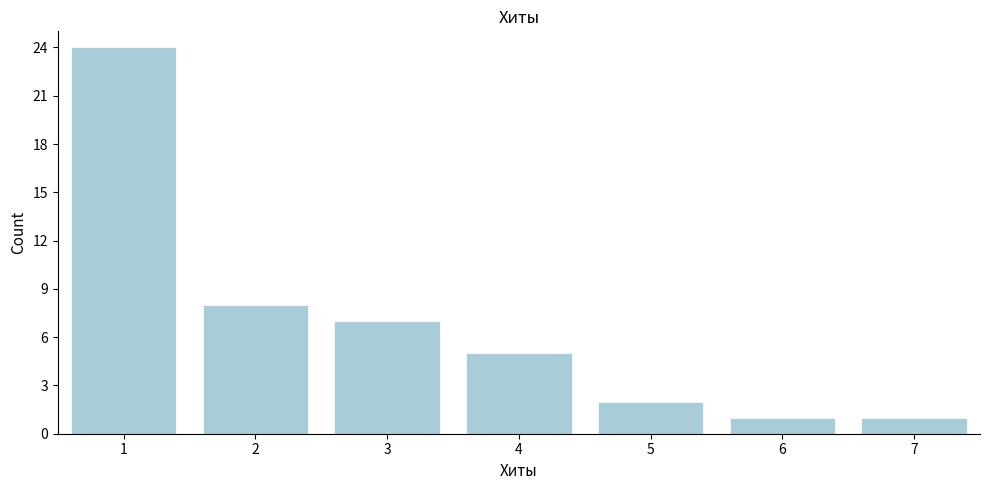

Reading left to right, list all the values displayed in this chart.

24	8	7	5	2	1	1